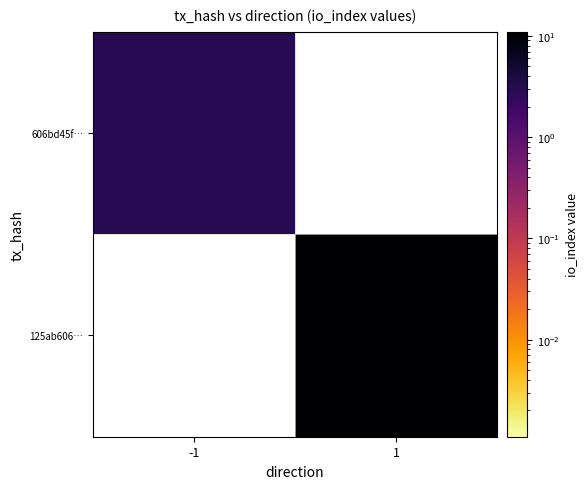

True or false: 125ab606… has a value of 7.2 at 1.

False